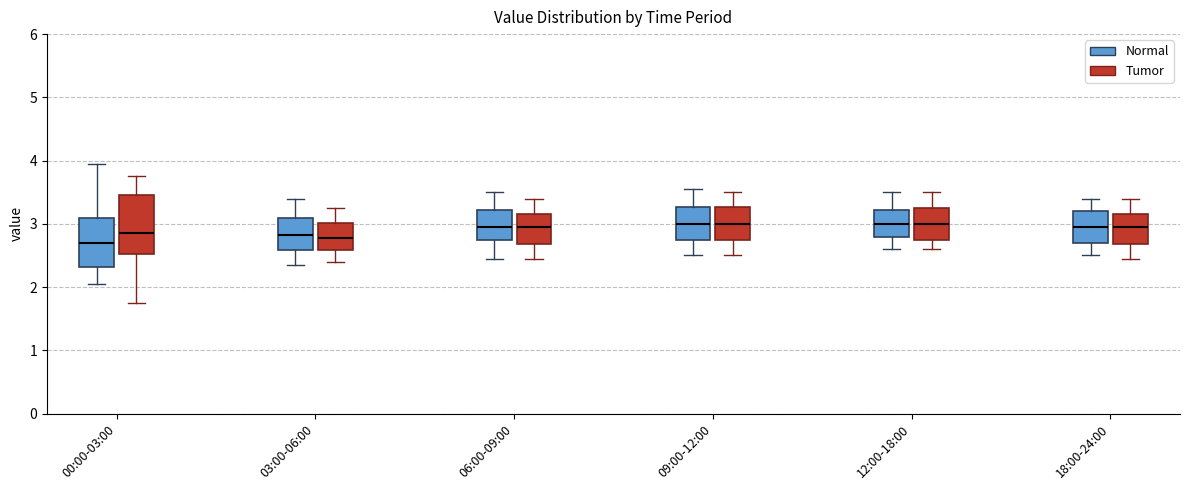

Reading left to right, transcribe this box plot: for each box, give where its median line is, the range the box spans, and where its two whiskers end, as read against the y-axis. The values are not printed on the chart, so give them approximately, as read against the axis.

00:00-03:00 (Normal): median 2.7, box 2.3 to 3.1, whiskers 2.1 to 4.0
00:00-03:00 (Tumor): median 2.9, box 2.5 to 3.5, whiskers 1.8 to 3.8
03:00-06:00 (Normal): median 2.8, box 2.6 to 3.1, whiskers 2.4 to 3.4
03:00-06:00 (Tumor): median 2.8, box 2.6 to 3.0, whiskers 2.4 to 3.3
06:00-09:00 (Normal): median 3.0, box 2.7 to 3.2, whiskers 2.5 to 3.5
06:00-09:00 (Tumor): median 3.0, box 2.7 to 3.2, whiskers 2.5 to 3.4
09:00-12:00 (Normal): median 3.0, box 2.7 to 3.3, whiskers 2.5 to 3.6
09:00-12:00 (Tumor): median 3.0, box 2.7 to 3.3, whiskers 2.5 to 3.5
12:00-18:00 (Normal): median 3.0, box 2.8 to 3.2, whiskers 2.6 to 3.5
12:00-18:00 (Tumor): median 3.0, box 2.8 to 3.3, whiskers 2.6 to 3.5
18:00-24:00 (Normal): median 3.0, box 2.7 to 3.2, whiskers 2.5 to 3.4
18:00-24:00 (Tumor): median 3.0, box 2.7 to 3.2, whiskers 2.5 to 3.4